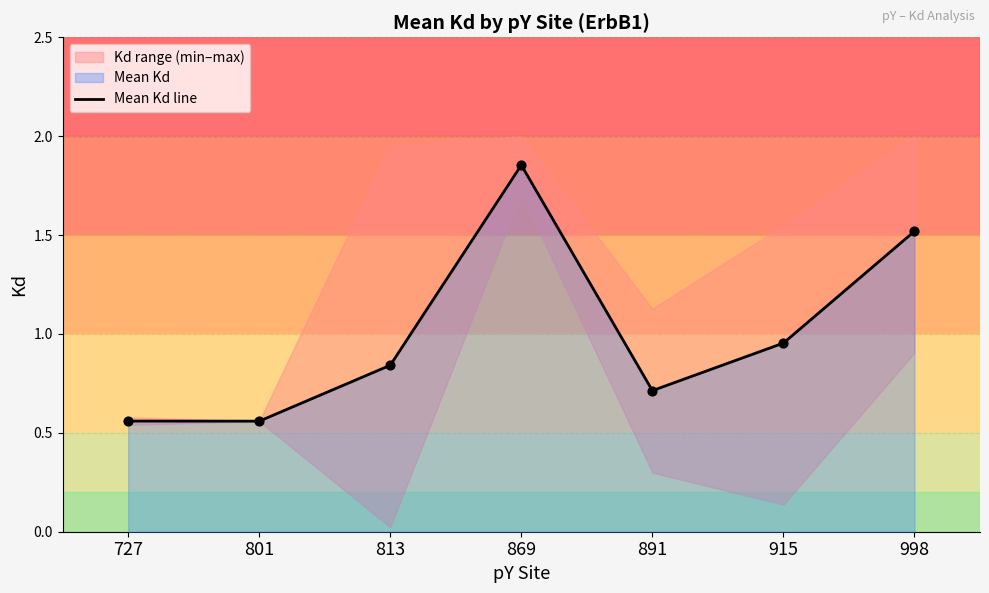

Between 869 and 998, which is larger?

869